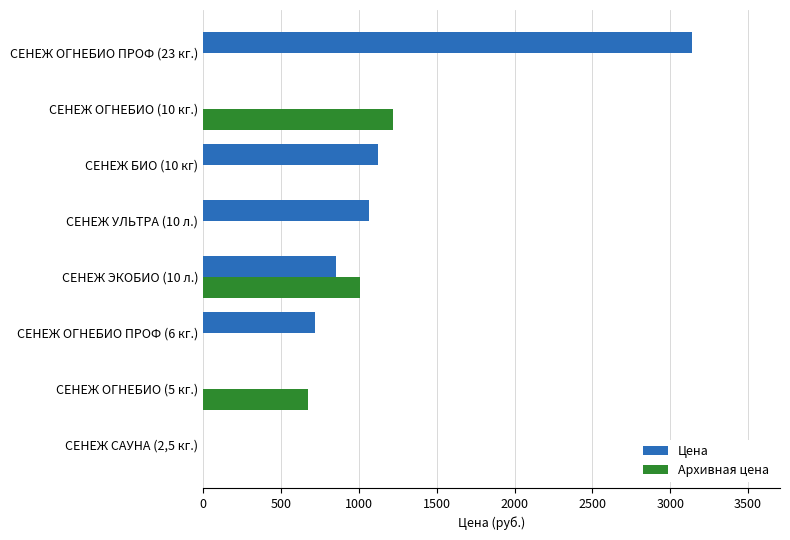

How many values in the Цена series exceed 856?

4